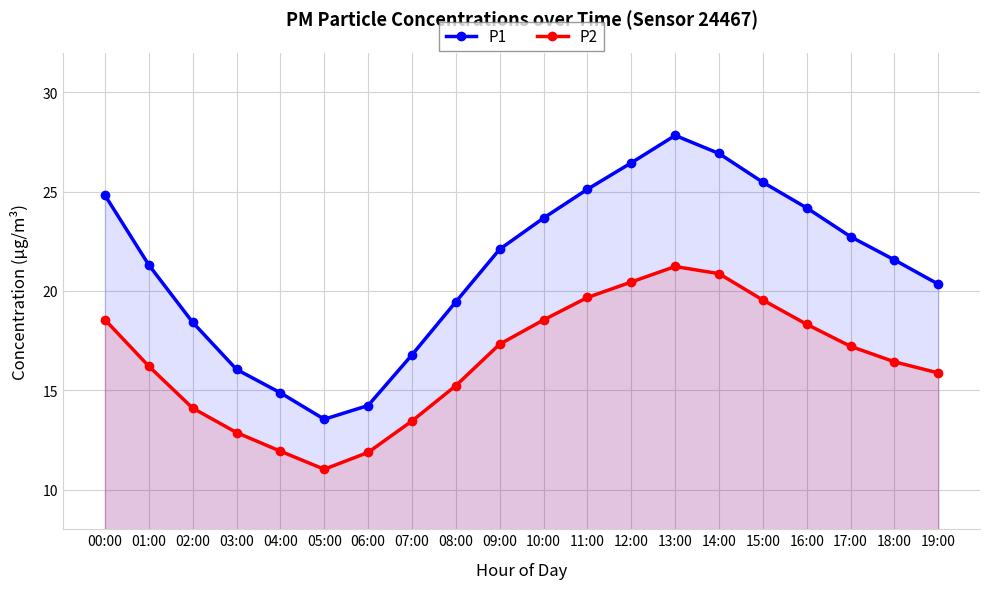

What are all the series names shown in the legend?

P1, P2